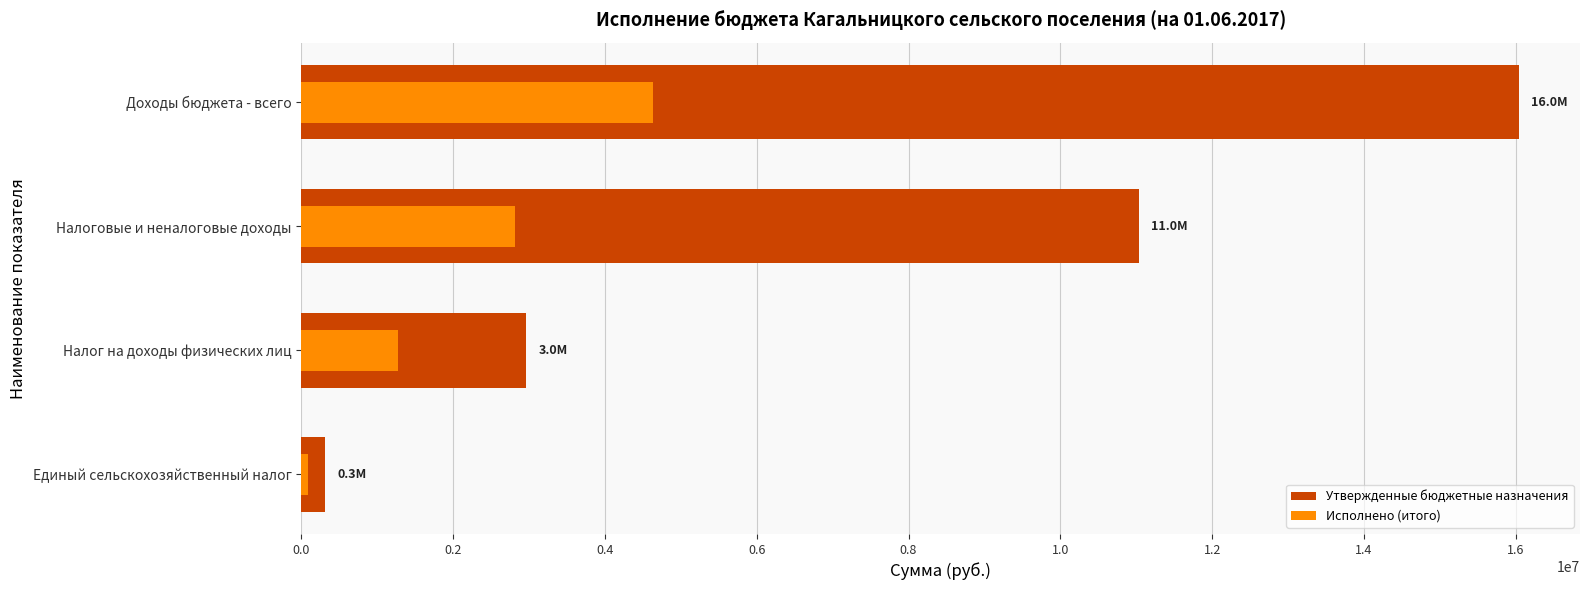

Rank the series at Доходы бюджета - всего from lowest to highest value.

Исполнено (итого), Утвержденные бюджетные назначения